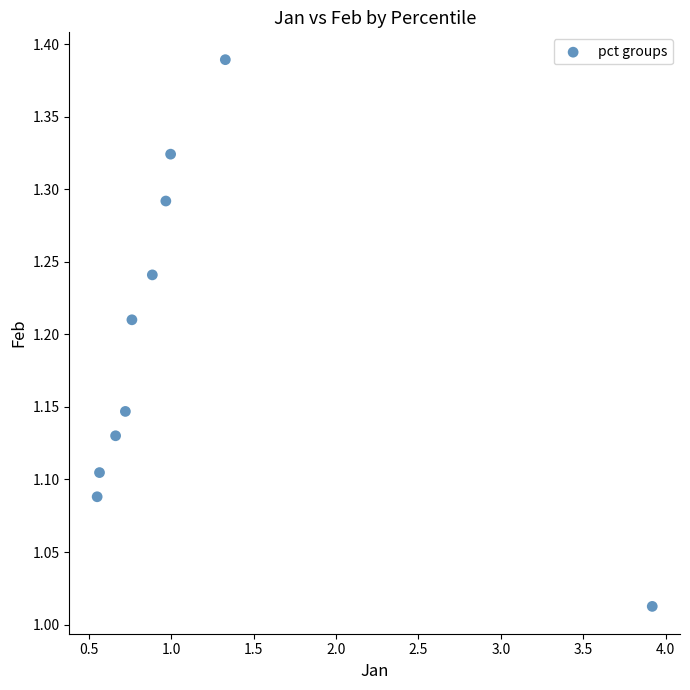

What is the range of Y values (max minus min)?

0.4